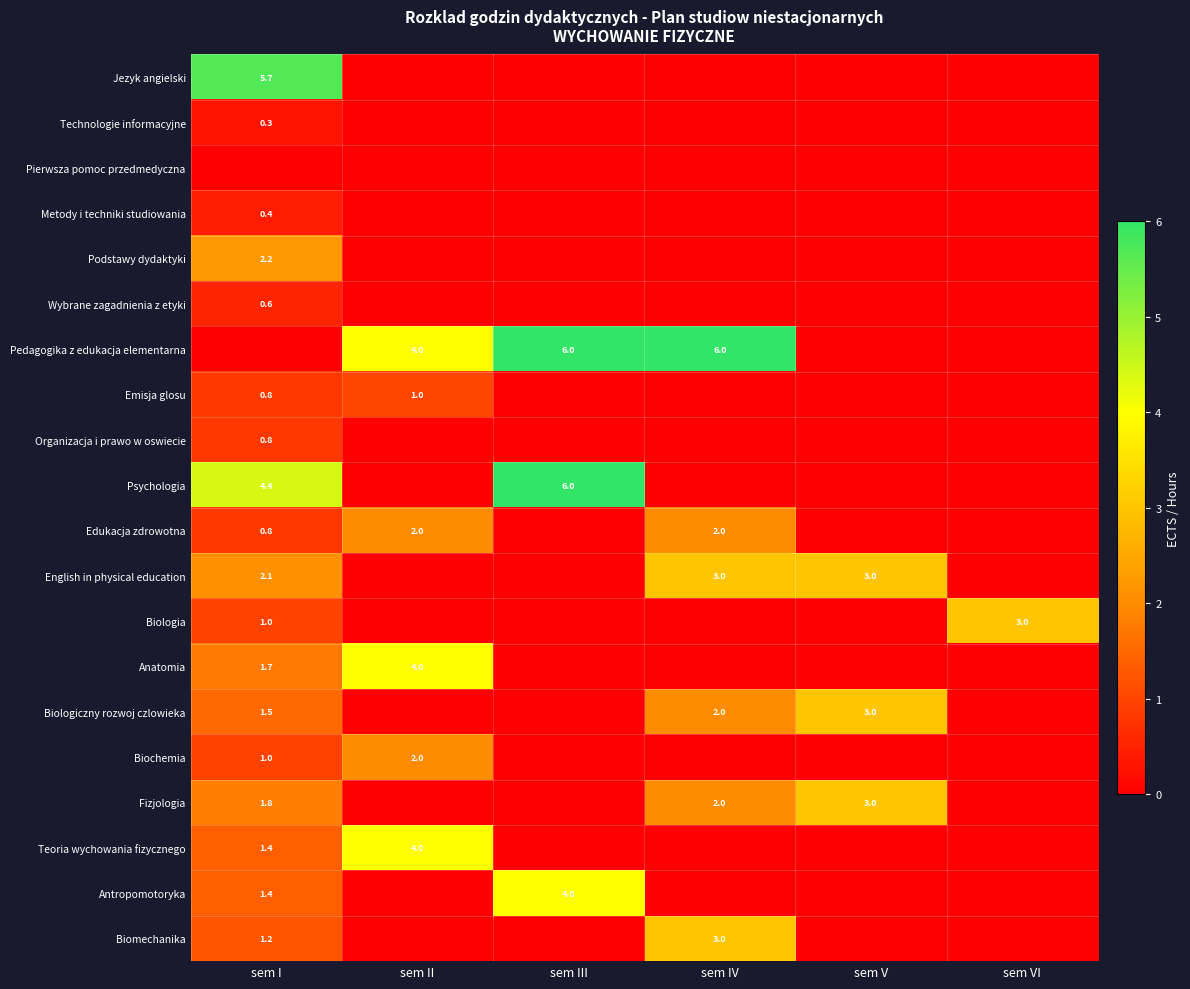

What is the total value across all series at sem IV?

18.0